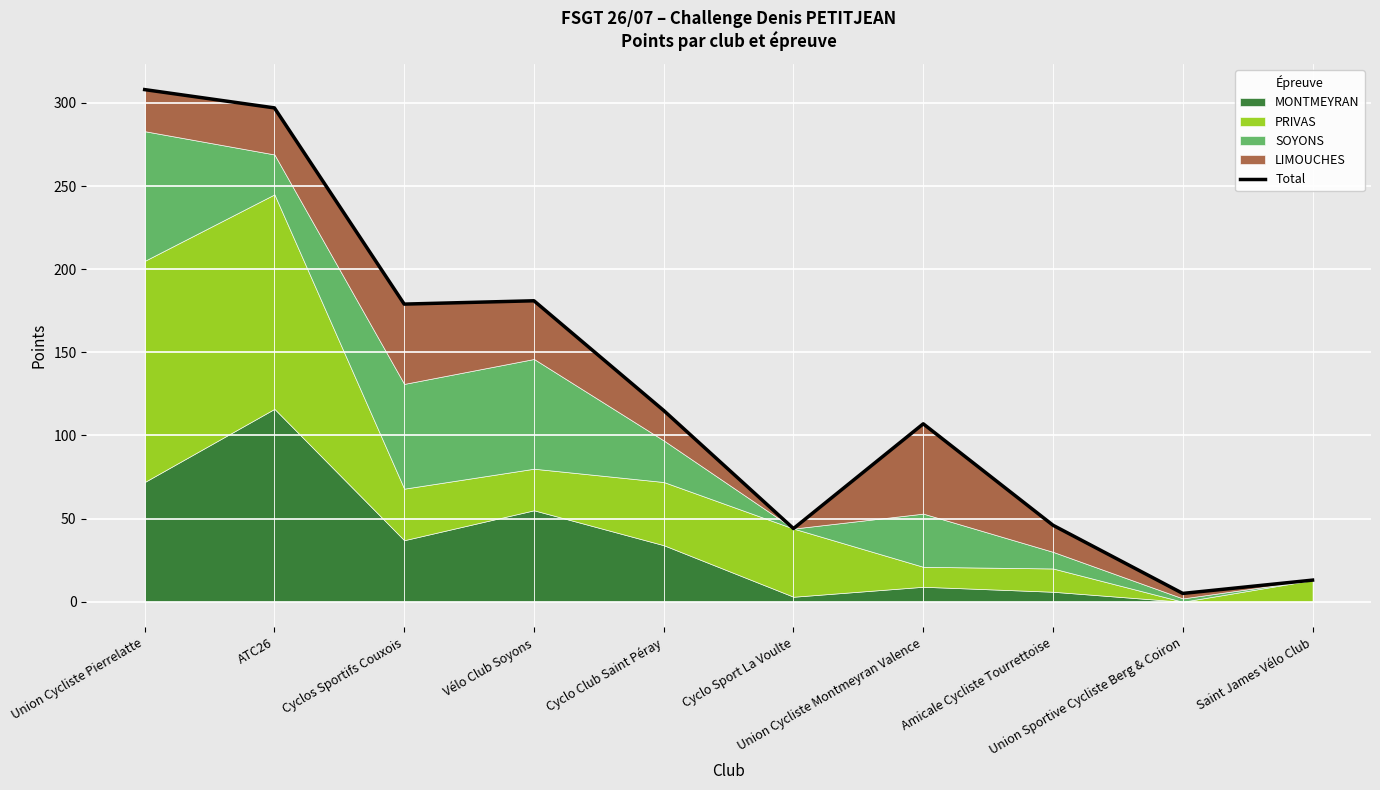

What is the sum of all values?

1295